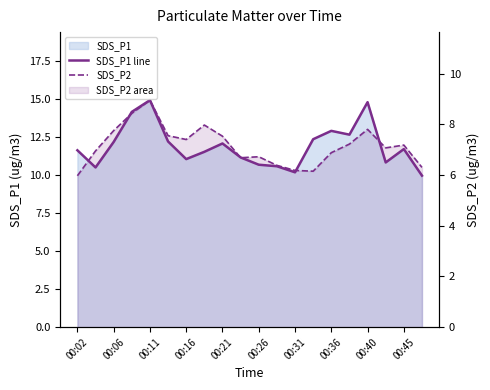

At which category does the chart reach its minimum across all series?

00:02